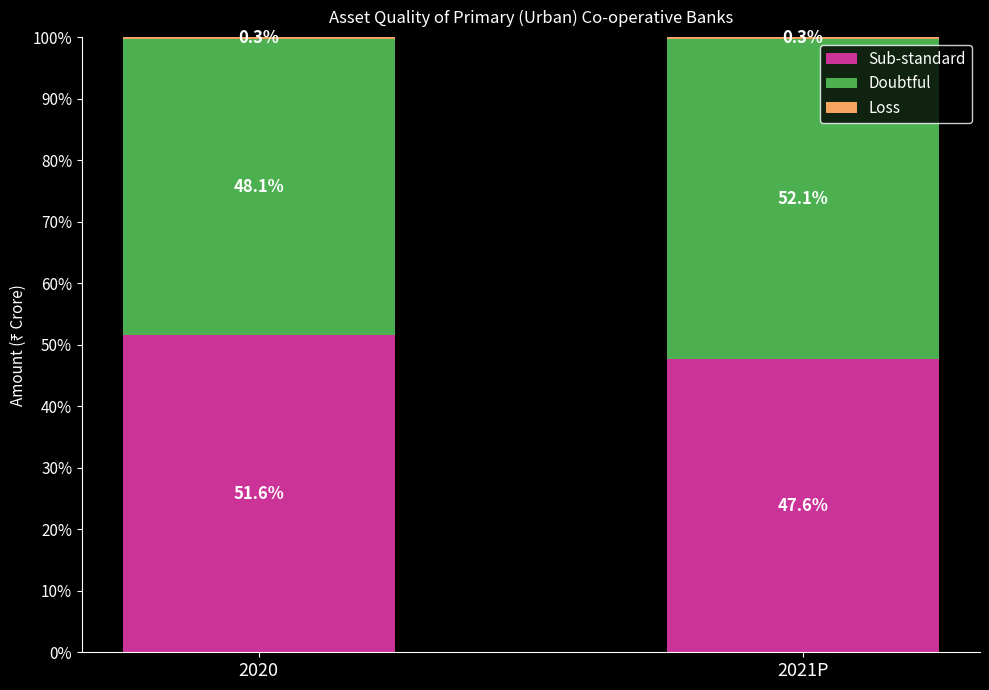

What is the maximum value for Sub-standard?

51.6